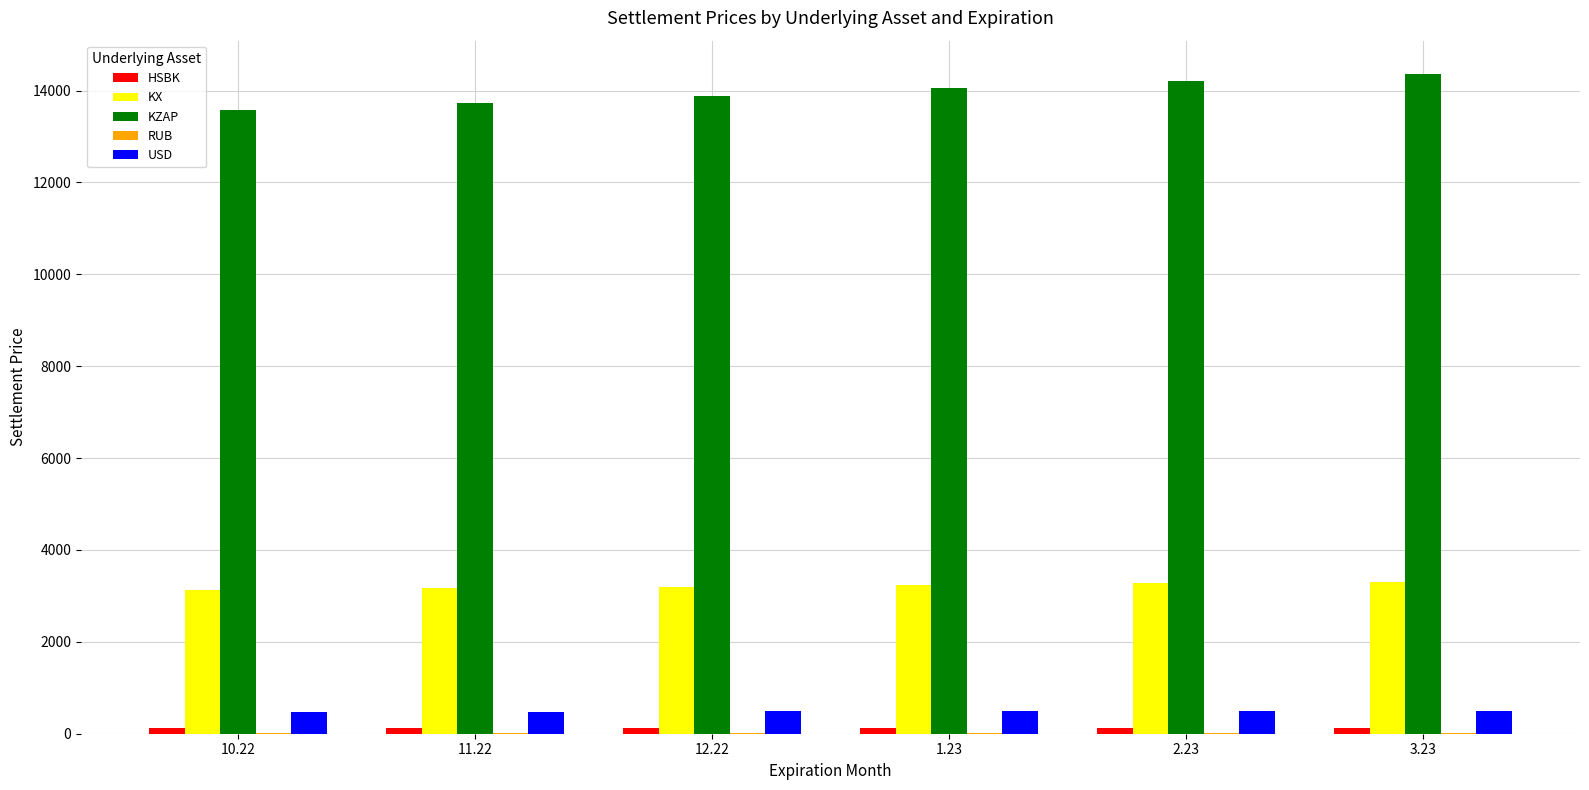

What is the greatest value displayed?

14366.9